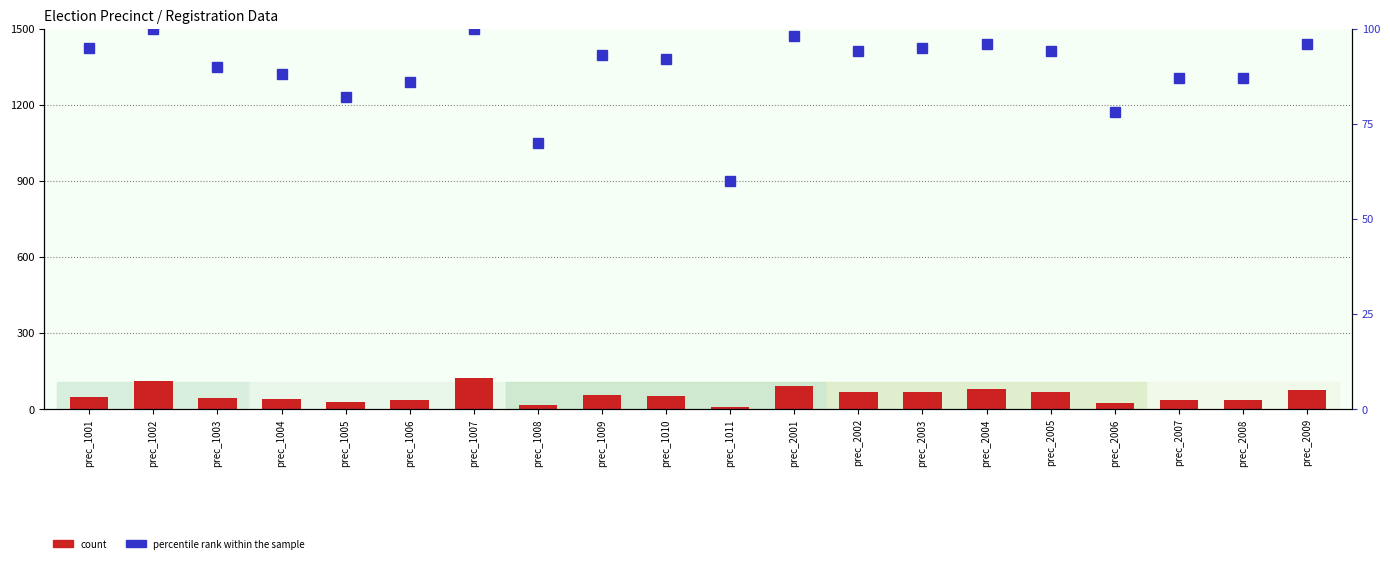

What are all the series names shown in the legend?

count, percentile rank within the sample